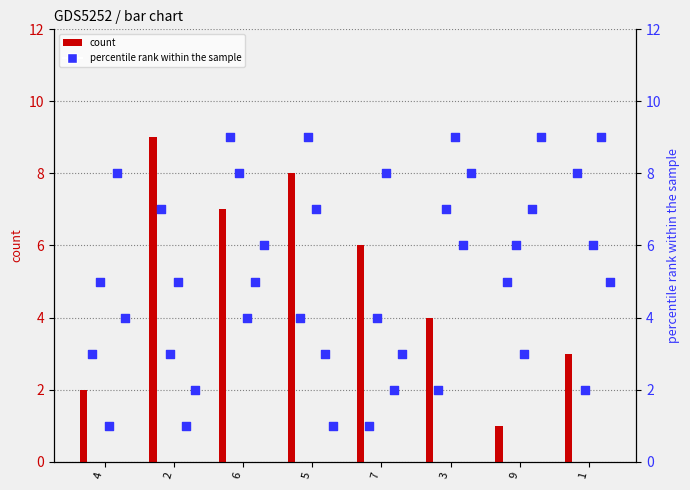

At how many categories does at least one series exceed 8?

6